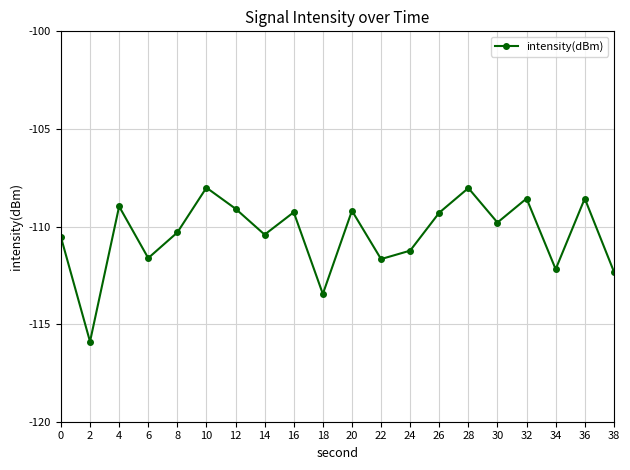

At which category does the chart reach its minimum across all series?

2